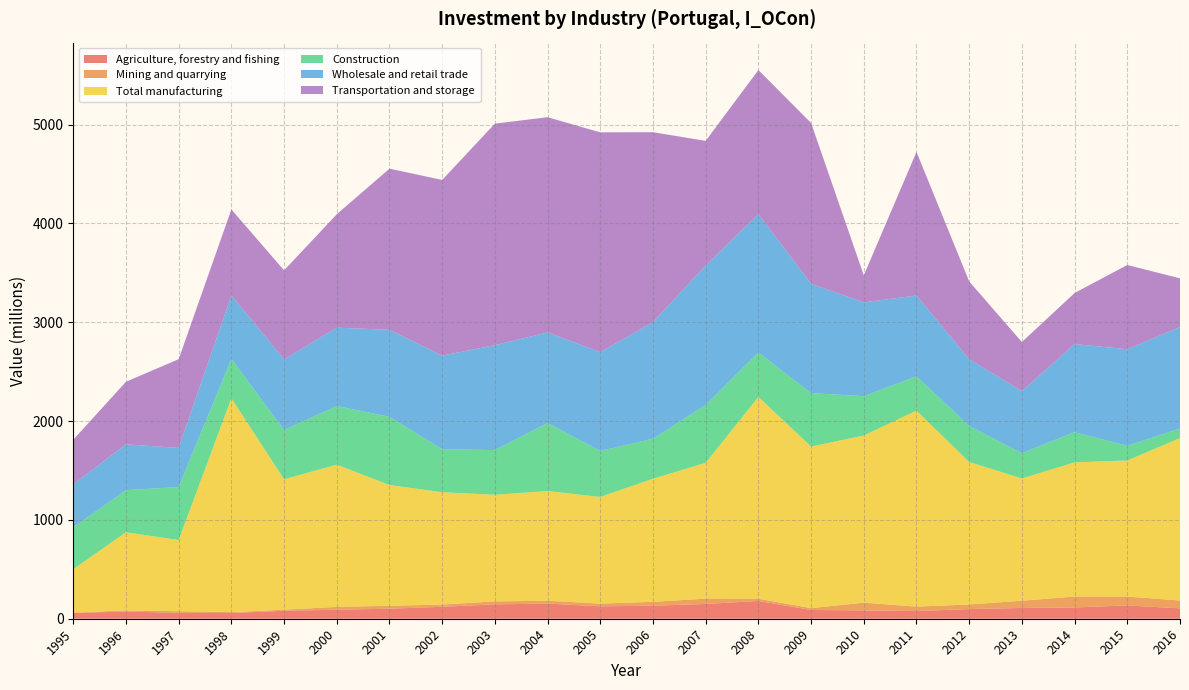

Reading left to right, what are all the values shown in this chart?

Agriculture, forestry and fishing: 1995=58.1	1996=73.4	1997=59.4	1998=57.3	1999=80.7	2000=91.5	2001=101.4	2002=121.1	2003=145.4	2004=153.4	2005=125.7	2006=131.8	2007=149.2	2008=180.0	2009=88.6	2010=84.5	2011=77.5	2012=97.7	2013=108.9	2014=114.0	2015=134.8	2016=105.0
Mining and quarrying: 1995=3.7	1996=10.7	1997=17.0	1998=9.3	1999=10.8	2000=28.6	2001=29.4	2002=23.0	2003=30.1	2004=28.6	2005=27.5	2006=39.3	2007=54.4	2008=22.4	2009=19.0	2010=78.1	2011=45.2	2012=46.4	2013=73.7	2014=110.2	2015=89.3	2016=79.4
Total manufacturing: 1995=439.3	1996=791.1	1997=720.2	1998=2165.0	1999=1319.5	2000=1439.1	2001=1222.3	2002=1136.1	2003=1079.4	2004=1110.2	2005=1079.4	2006=1245.6	2007=1374.2	2008=2042.3	2009=1634.7	2010=1691.5	2011=1983.4	2012=1441.8	2013=1237.0	2014=1358.3	2015=1377.4	2016=1643.6
Construction: 1995=423.0	1996=425.5	1997=536.8	1998=397.3	1999=500.5	2000=593.3	2001=690.3	2002=435.2	2003=451.5	2004=689.0	2005=465.2	2006=405.1	2007=585.7	2008=450.9	2009=540.8	2010=398.2	2011=346.9	2012=364.7	2013=255.5	2014=305.6	2015=149.0	2016=96.6
Wholesale and retail trade: 1995=436.4	1996=463.8	1997=395.9	1998=644.6	1999=712.9	2000=793.1	2001=880.8	2002=947.6	2003=1061.8	2004=916.6	2005=1000.2	2006=1180.0	2007=1411.5	2008=1399.6	2009=1106.9	2010=949.5	2011=818.2	2012=675.7	2013=628.3	2014=891.8	2015=976.7	2016=1027.3
Transportation and storage: 1995=451.4	1996=633.7	1997=897.4	1998=868.8	1999=901.0	2000=1147.9	2001=1630.4	2002=1777.5	2003=2242.3	2004=2177.5	2005=2224.1	2006=1921.7	2007=1261.0	2008=1457.4	2009=1626.8	2010=273.2	2011=1453.1	2012=786.8	2013=496.8	2014=516.6	2015=852.7	2016=492.8